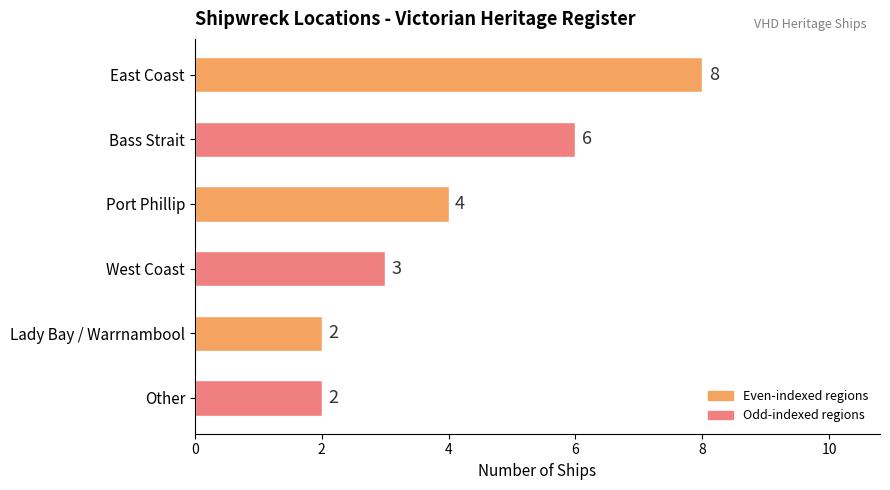

Count the values in the range 2 to 6.

5